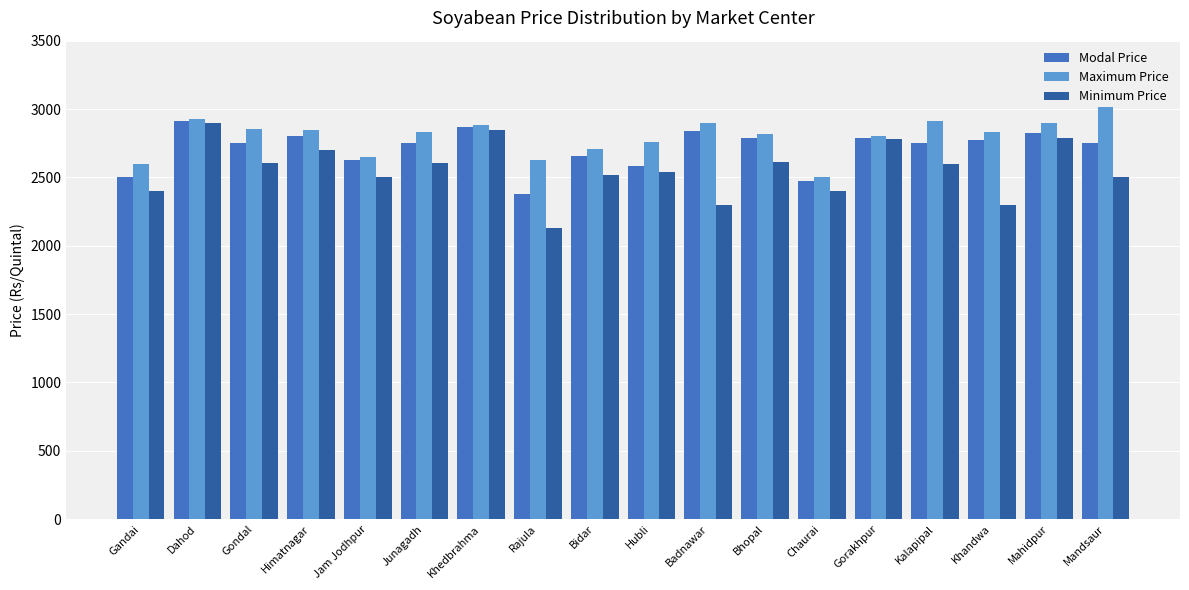

What is the total value across all series at Himatnagar?

8350